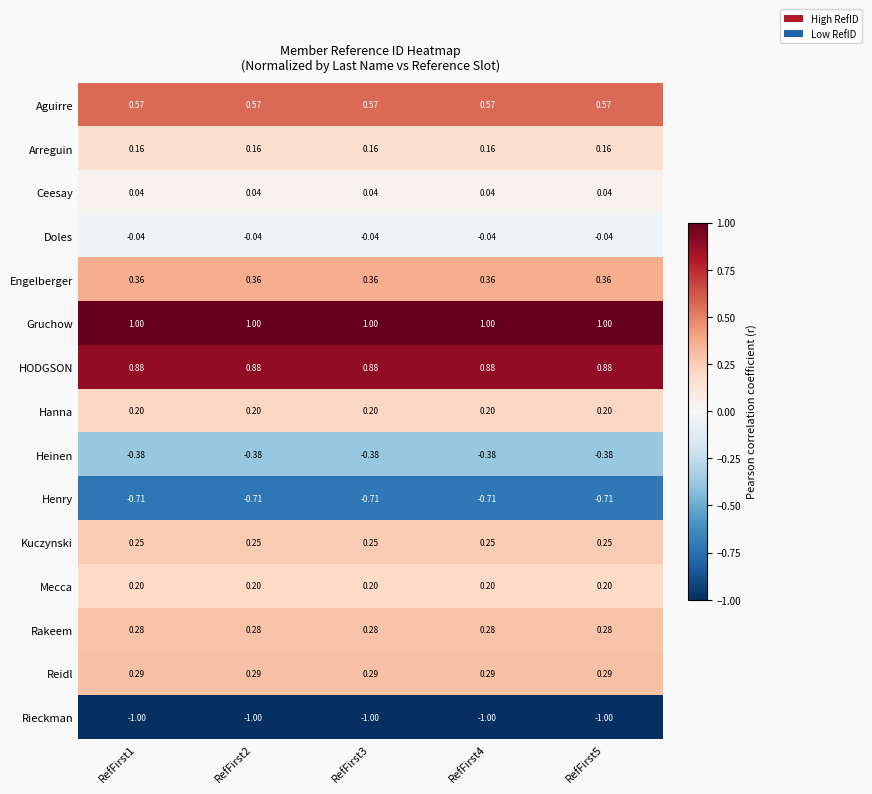

What is the total value across all series at RefFirst1?

2.1